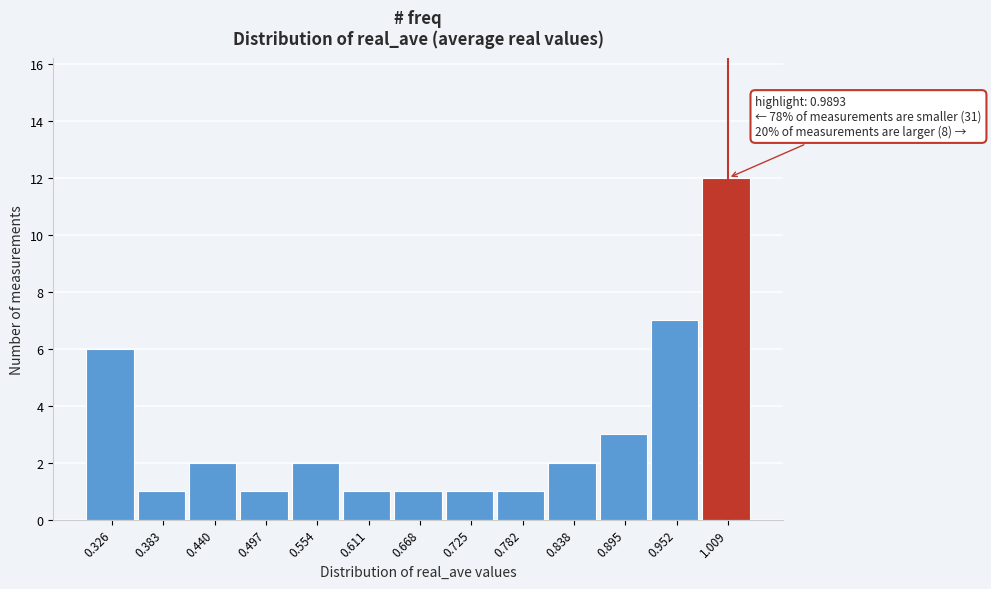

Over which range of the x-axis is the bar tallest?

0.98 to 1.04